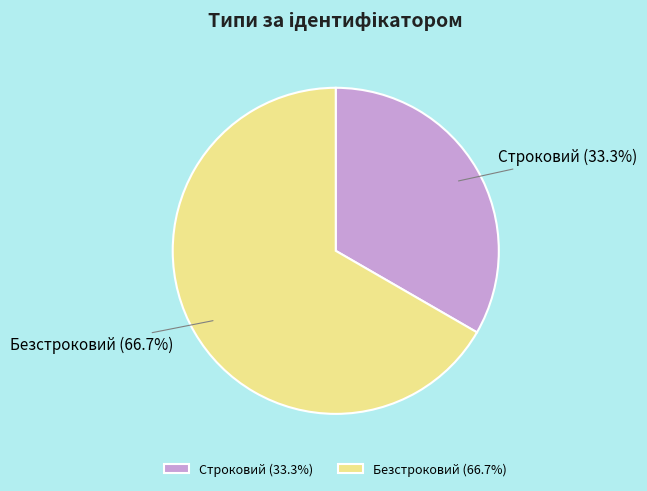

What is the ratio of the value at Безстроковий to the value at Строковий?

2.0